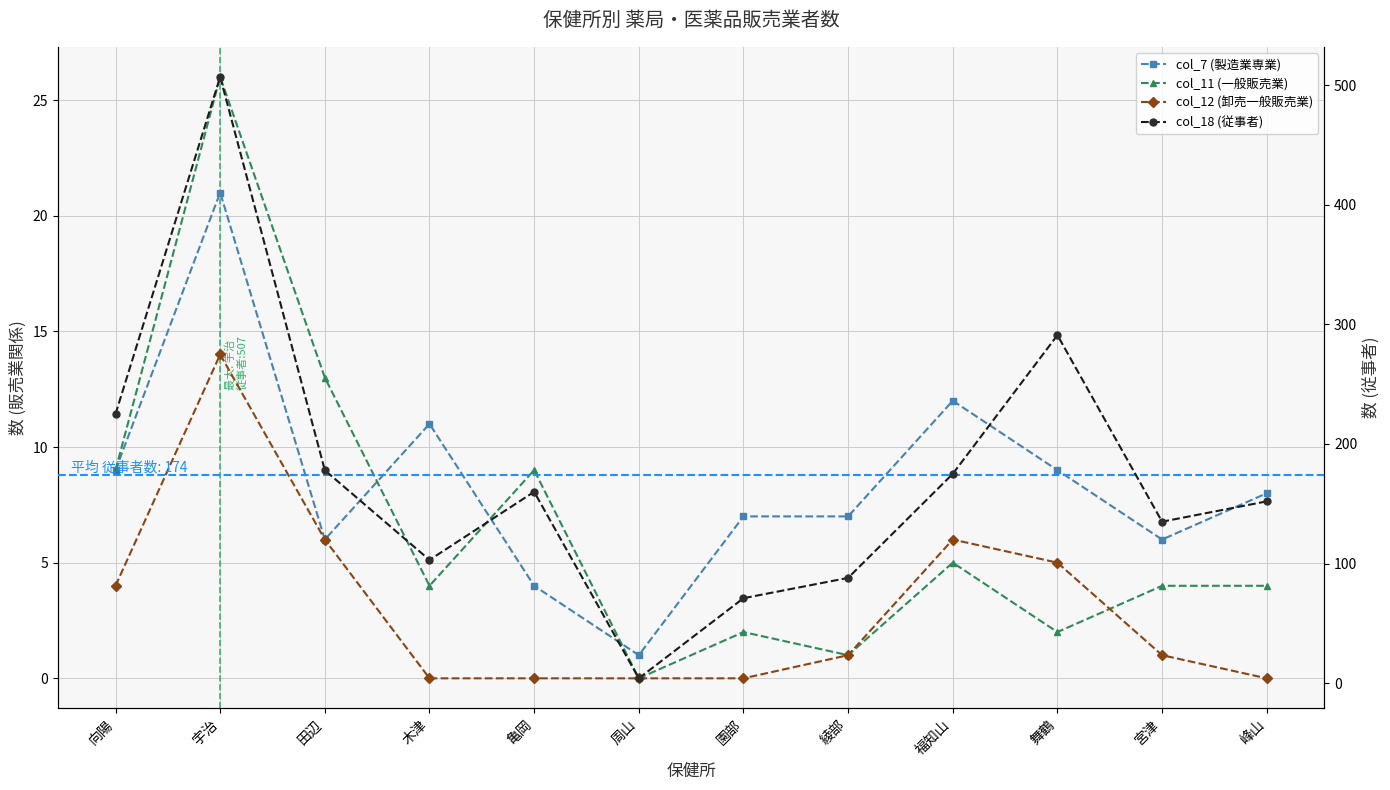

Read the col_11 (一般販売業) value at 向陽.

9